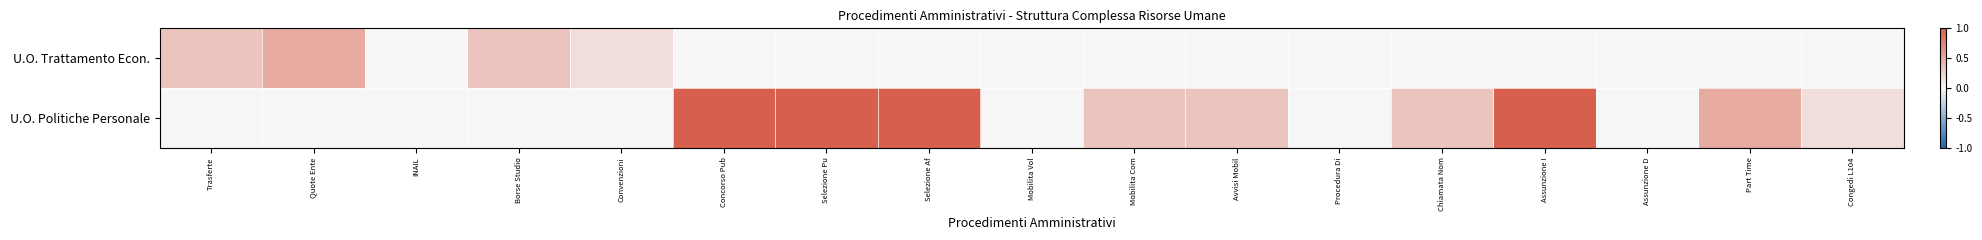

At which category is the sum across all series the highest?

Concorso Pub